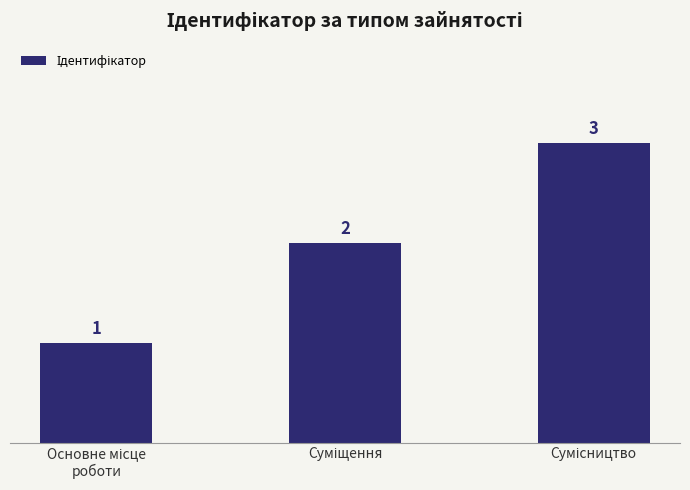

How many values are between 1 and 3?

3